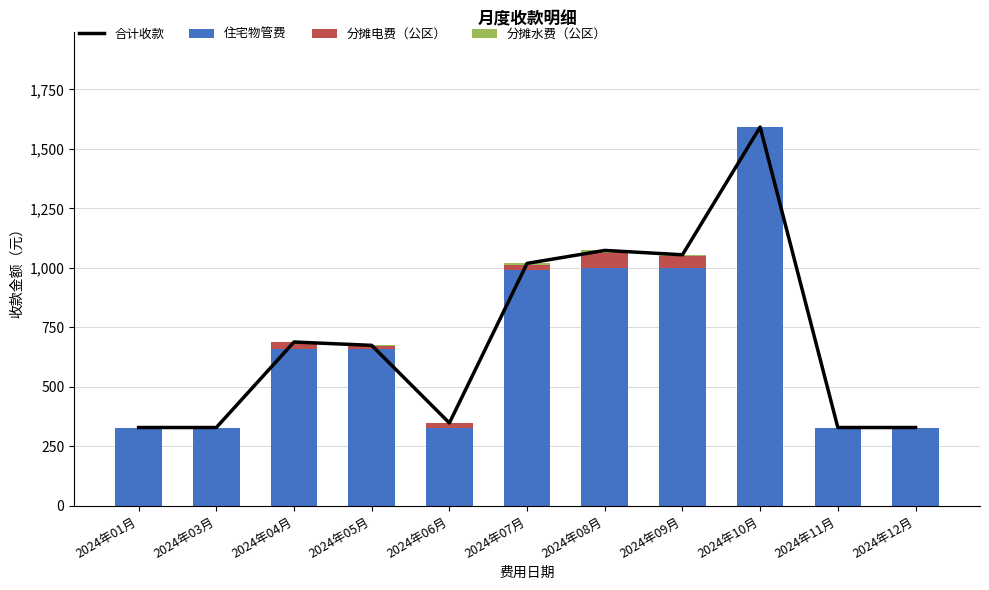

How many values in the 分摊电费（公区） series are below 14?

5